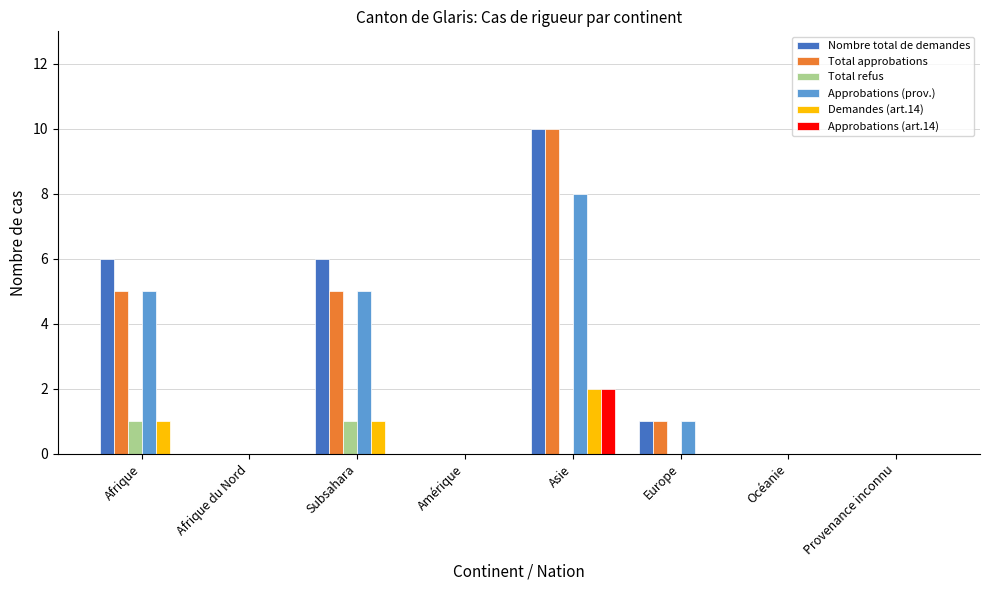

What is the maximum value for Nombre total de demandes?

10